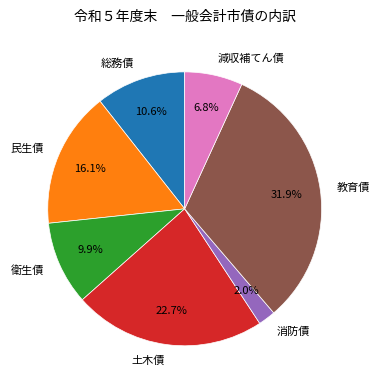

To the nearest percent, what is the combined percentage of 衛生債 and 総務債?

20%